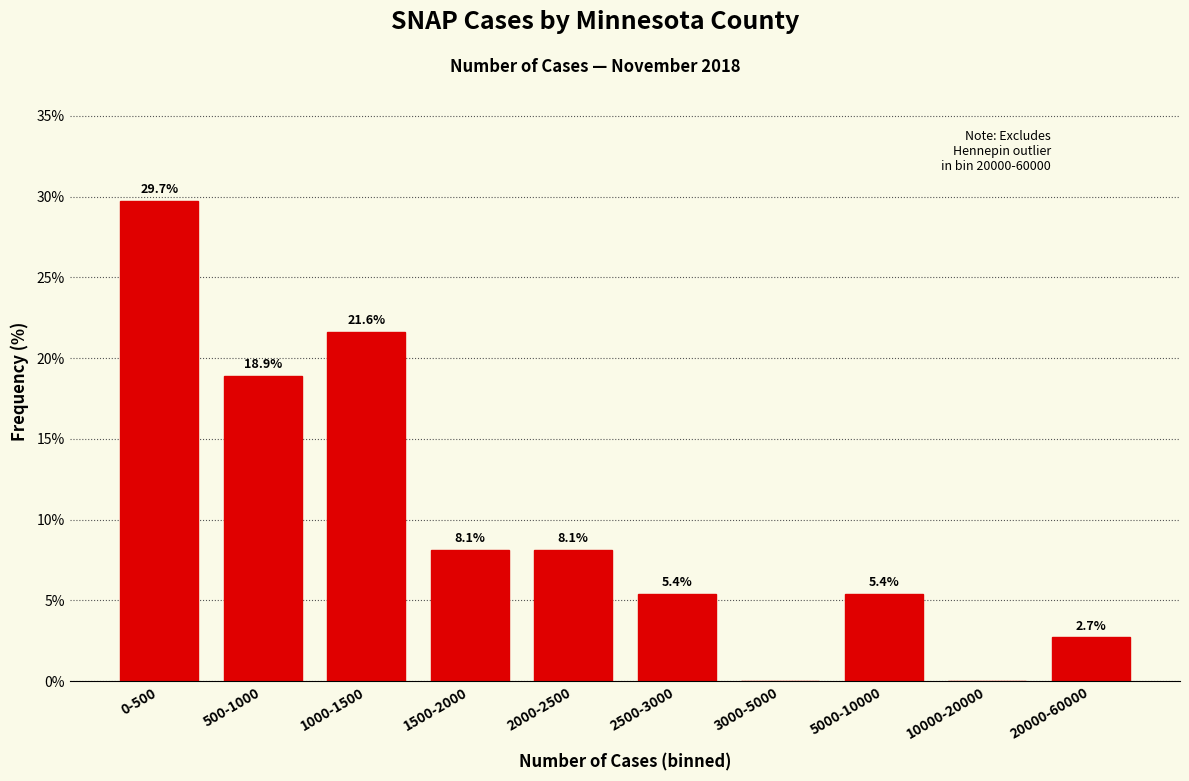

Reading left to right, transcribe all the data shown in this chart.

0-500=29.7	500-1000=18.9	1000-1500=21.6	1500-2000=8.1	2000-2500=8.1	2500-3000=5.4	3000-5000=0.0	5000-10000=5.4	10000-20000=0.0	20000-60000=2.7